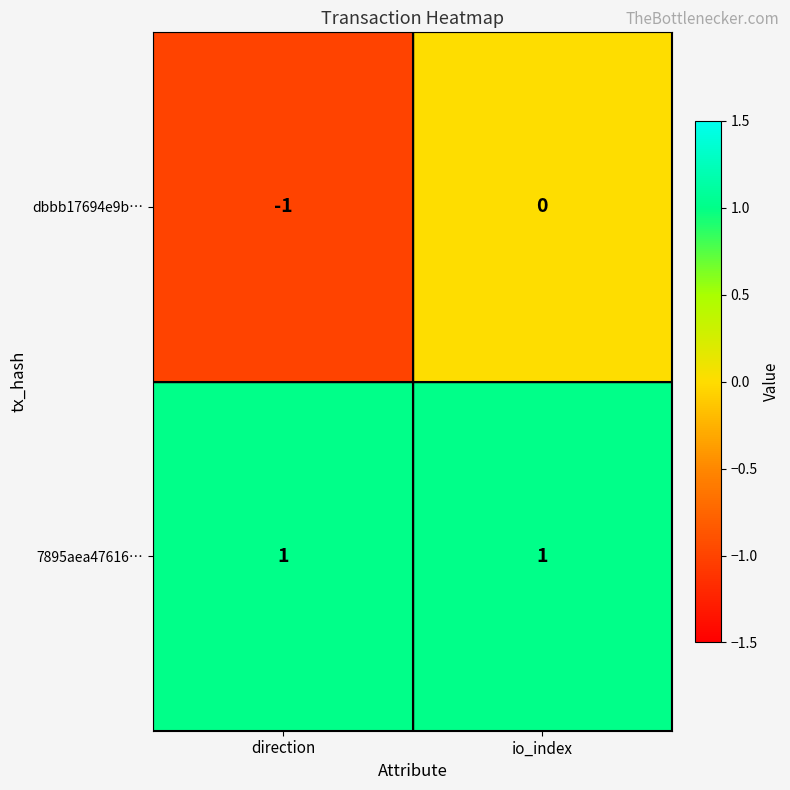

Which series has the largest range (max minus min)?

dbbb17694e9b…